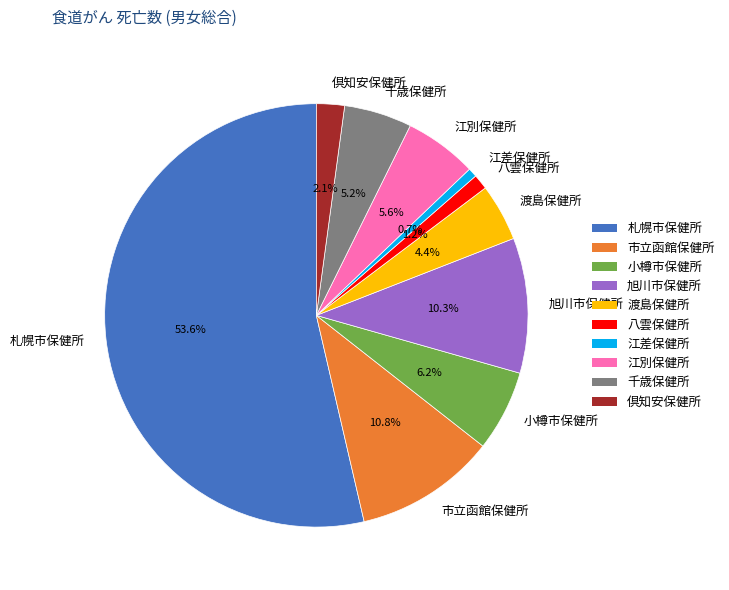

To the nearest percent, what is the difference between the largest and smallest slice percentages?

53%